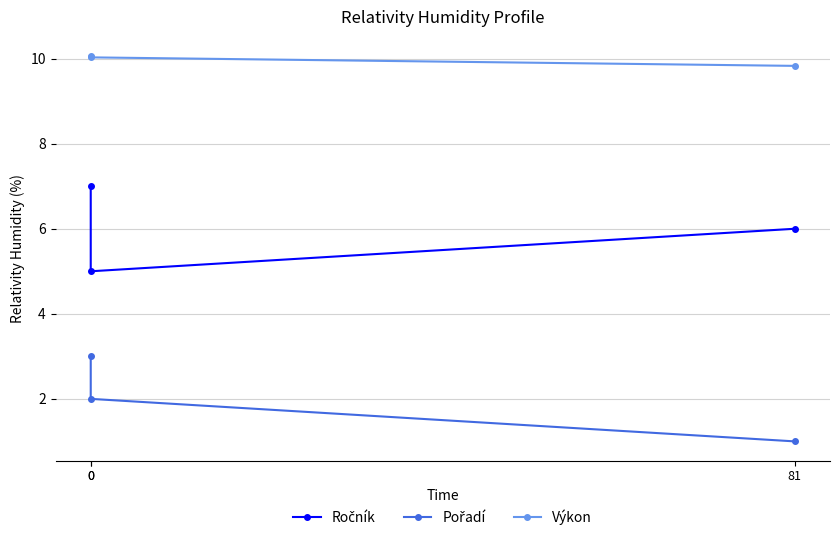

Does the chart have visible grid lines?

Yes